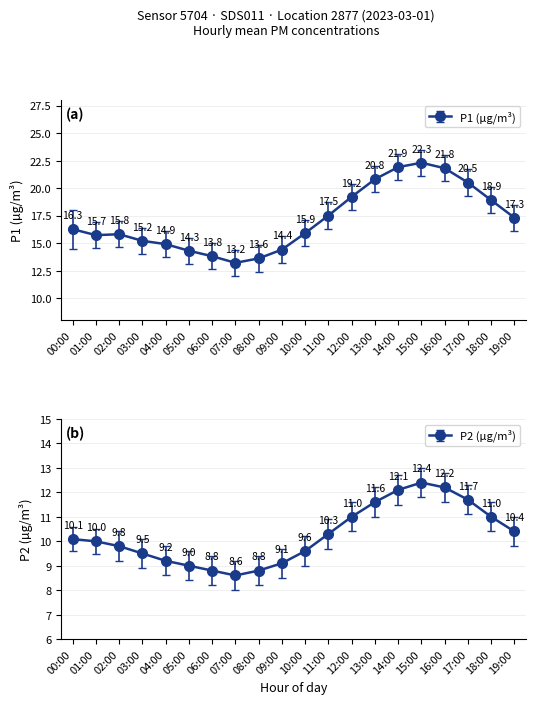

What is the difference between the maximum and minimum values in the P2 series?

3.8